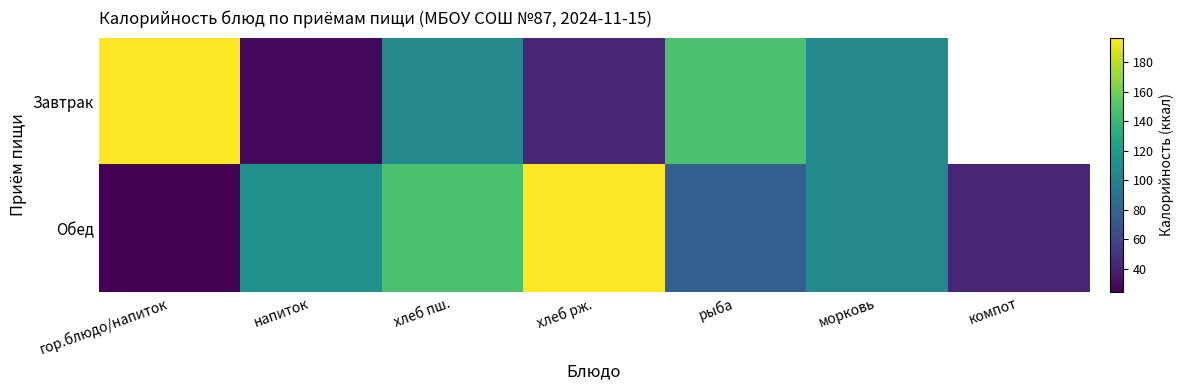

Which label corresponds to the largest value in the chart?

гор.блюдо/напиток